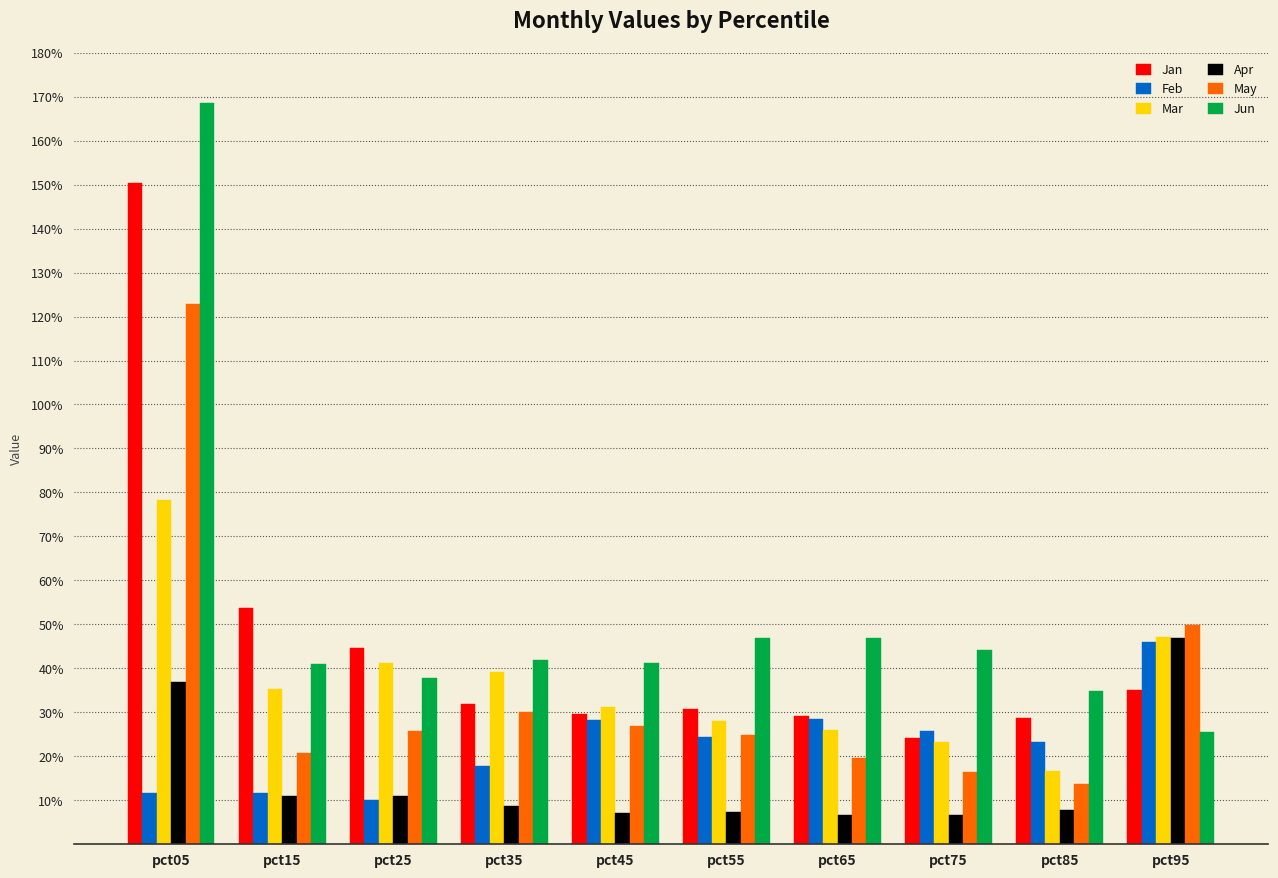

The value of Jun at pct85 is 0.5. True or false?

False